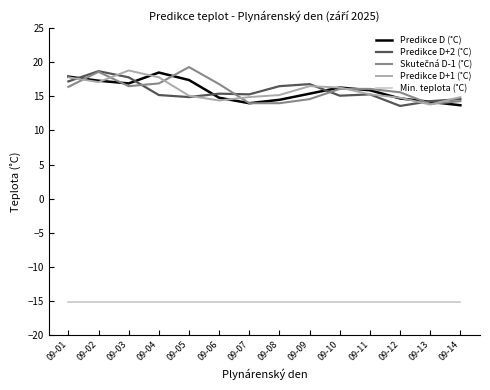

What is the difference between the highest and lowest values at 09-14?

30.1